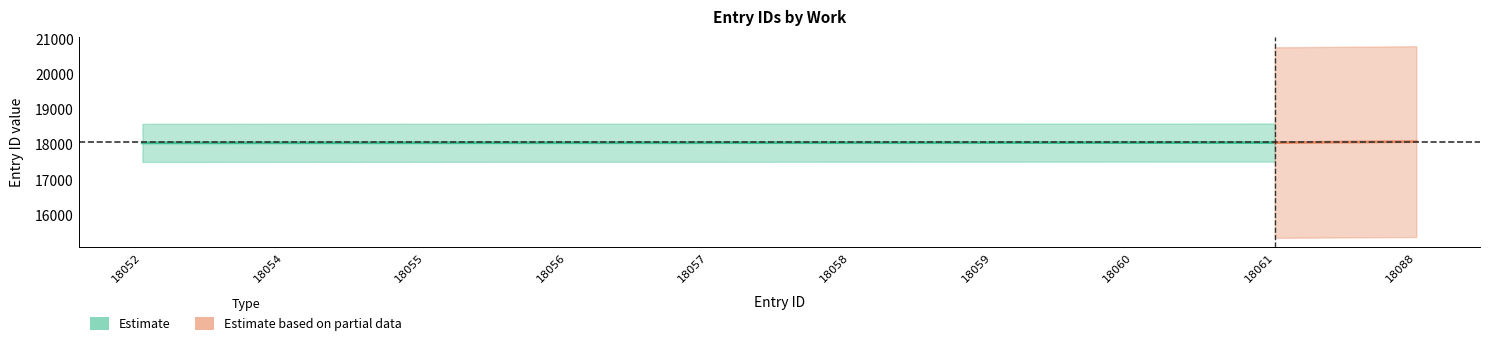

Rank the categories by work_id value from lowest to highest.

18052, 18054, 18055, 18056, 18057, 18058, 18059, 18060, 18061, 18088